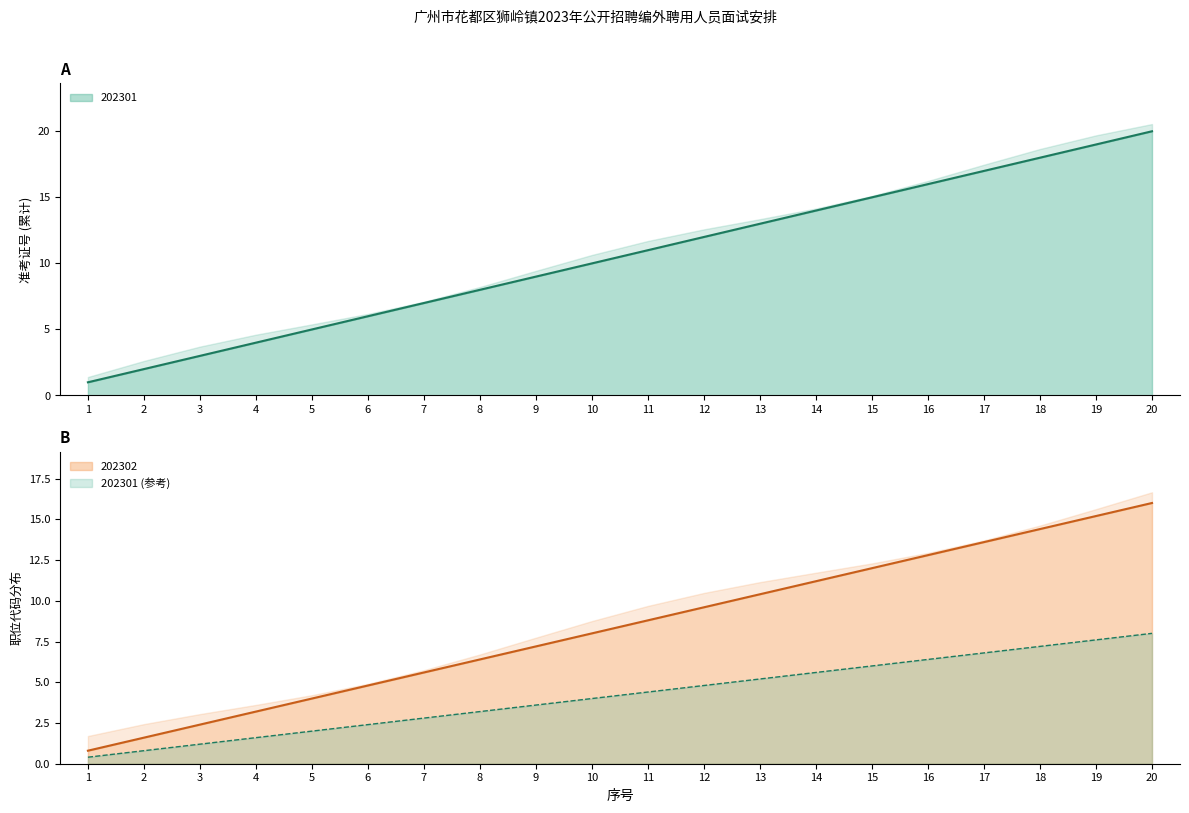

How many lines are shown in the chart?

2